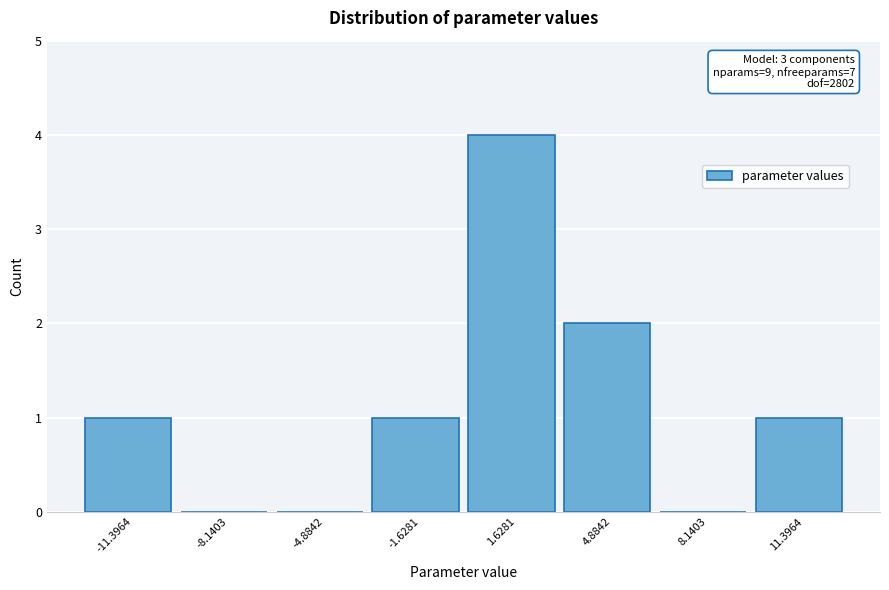

Over which range of the x-axis is the bar tallest?

0.0 to 3.5